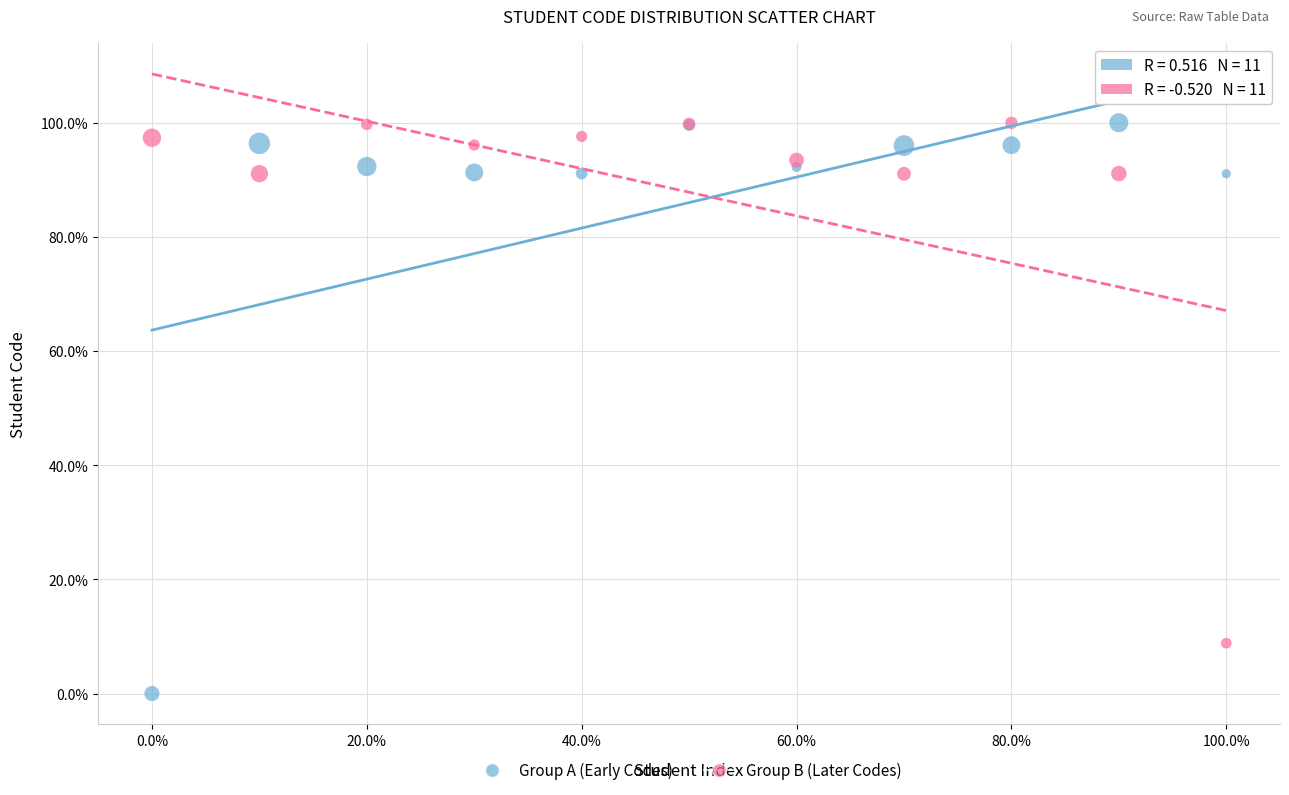

What are all the series names shown in the legend?

Group A (Early Codes), Group B (Later Codes)